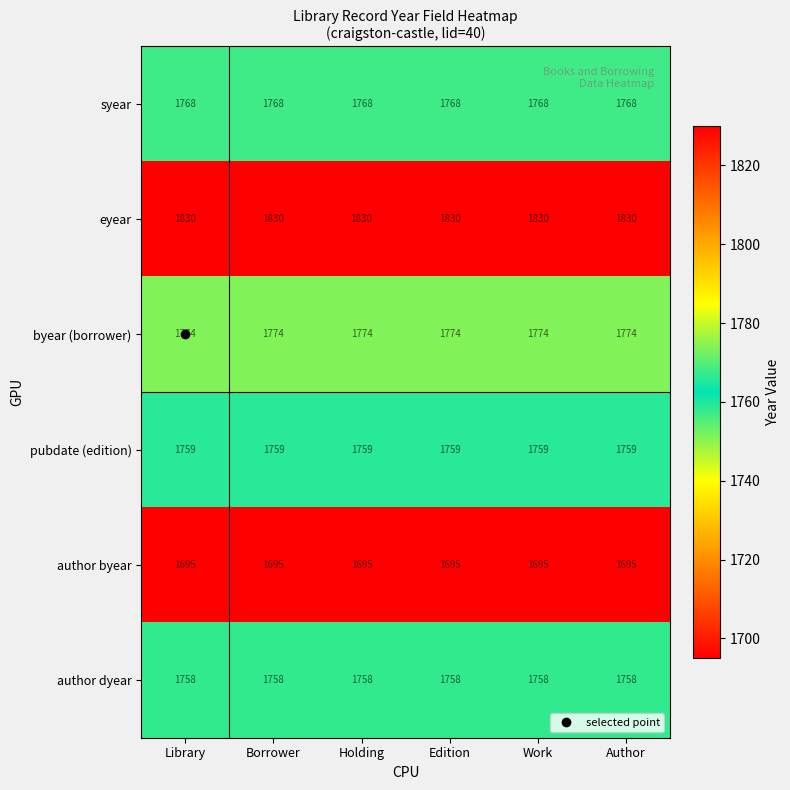

True or false: author dyear has a value of 866 at Library.

False